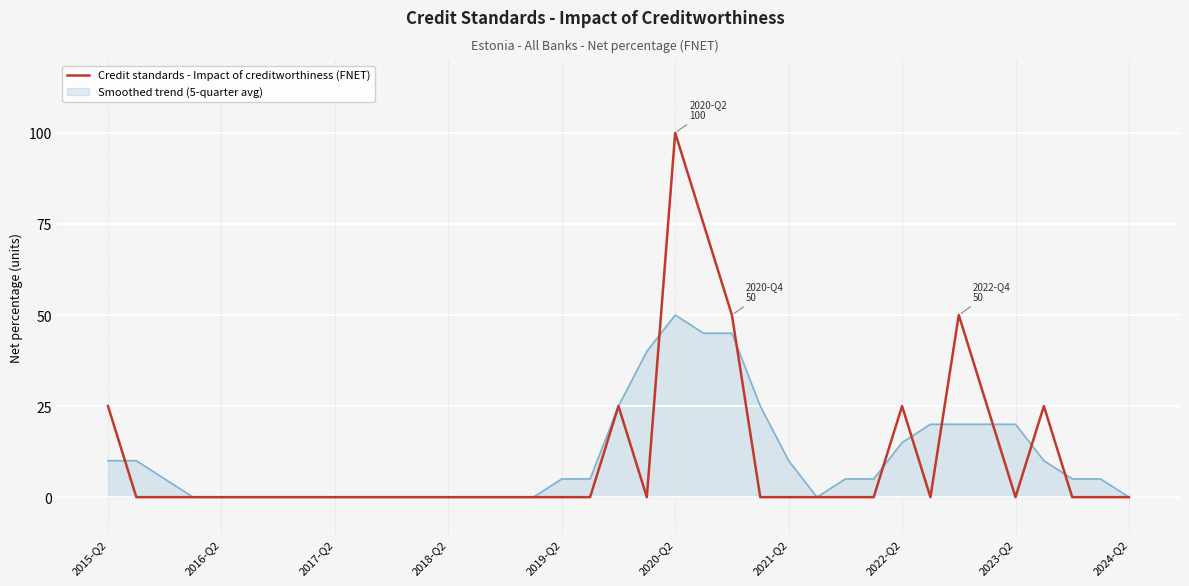

Which series has the widest spread of values?

Credit standards - Impact of creditworthiness (FNET)